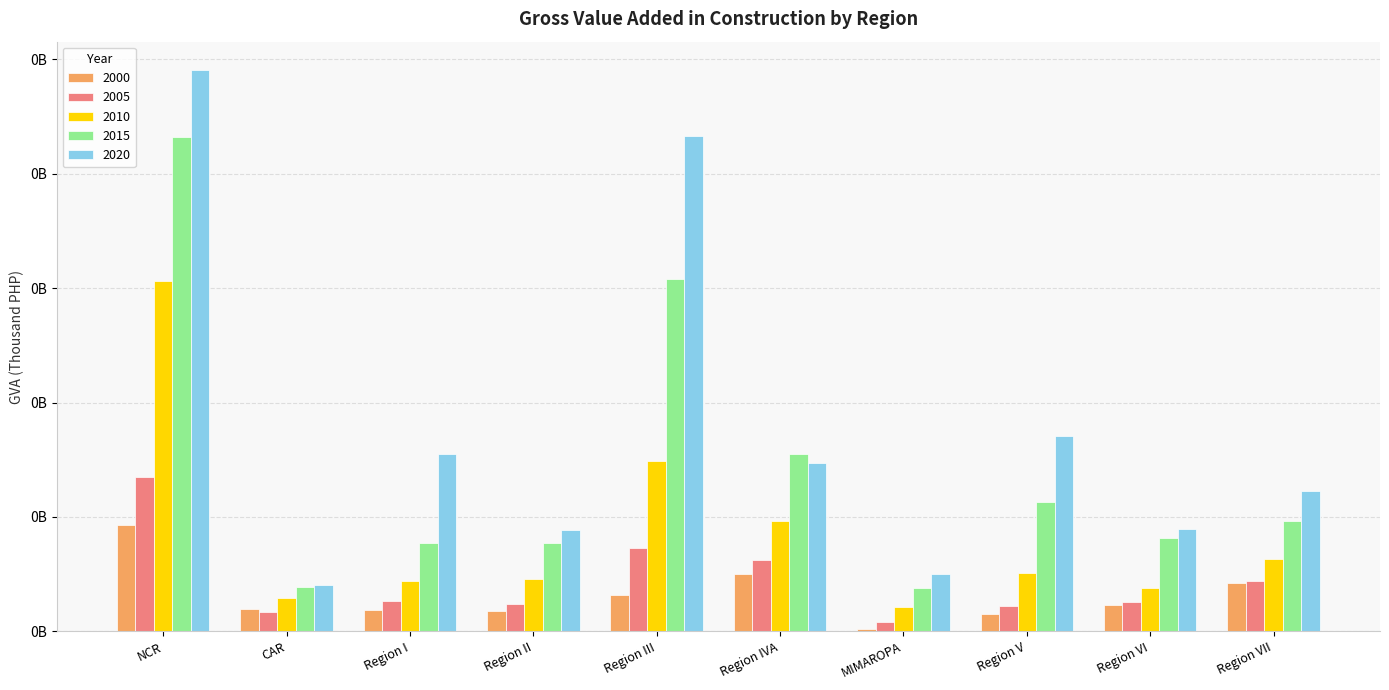

What is the greatest value displayed?

245450563.6